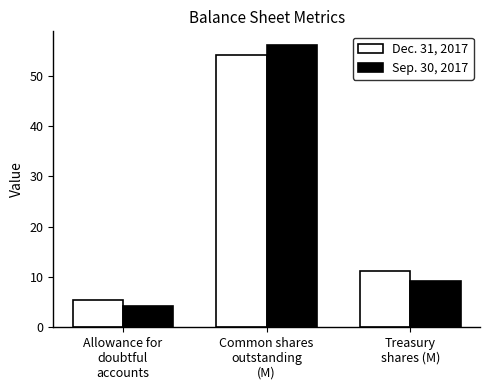

What is the label of the 2nd bar from the left?

Common shares
outstanding
(M)